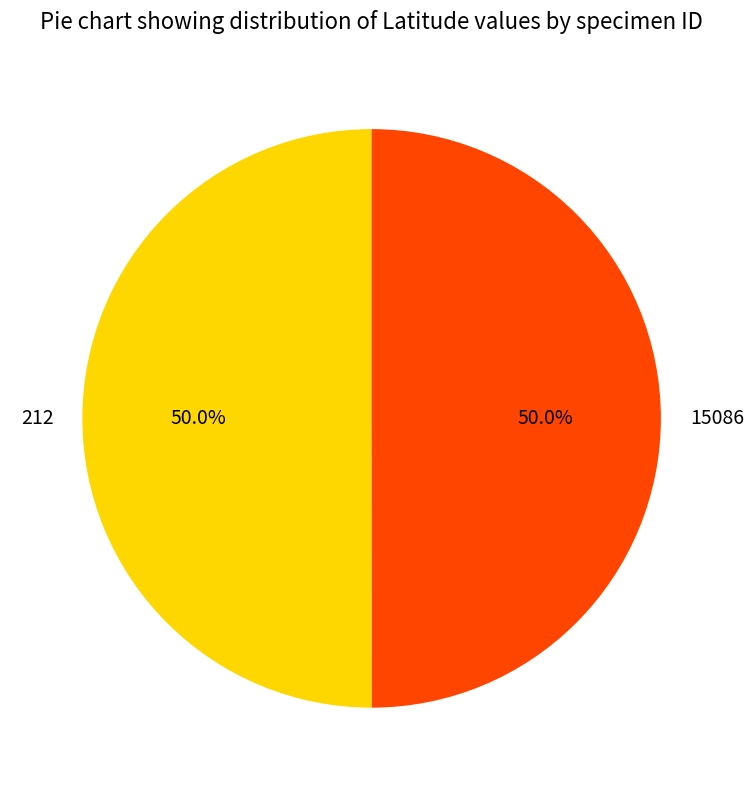

To the nearest percent, what portion does 212 represent?

50%